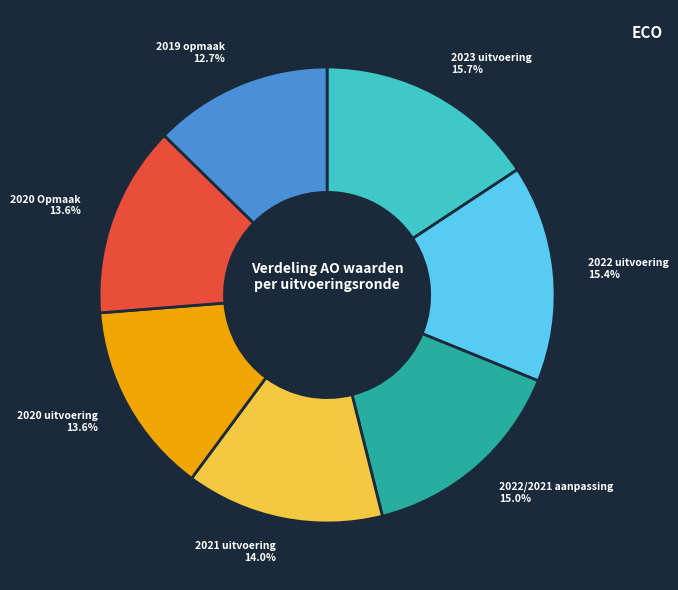

To the nearest percent, what is the average slice percentage?

14%